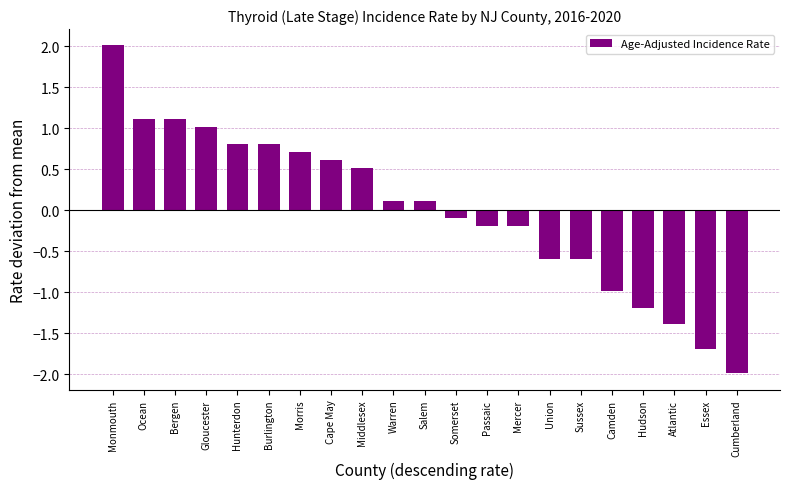

What is the label of the 13th bar from the left?

Passaic